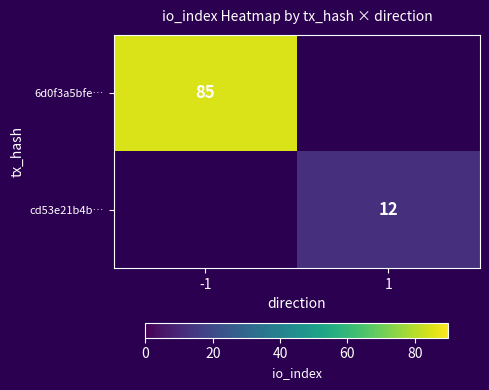

The cd53e21b4b… series shows 12 at 1. True or false?

True